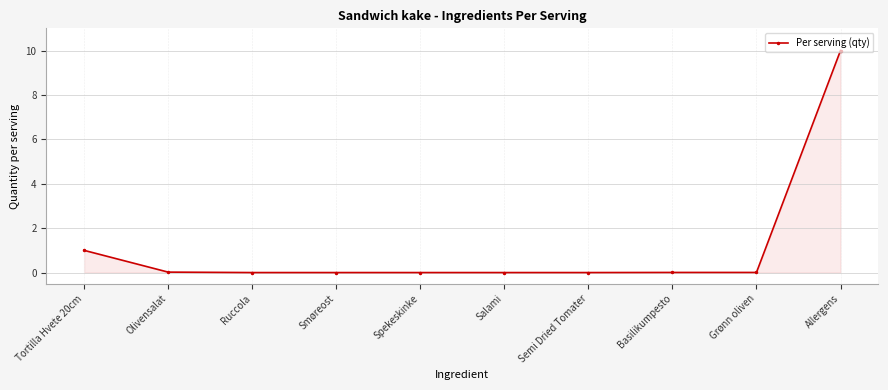

Where is the data nearest to the value 5?

Tortilla Hvete 20cm